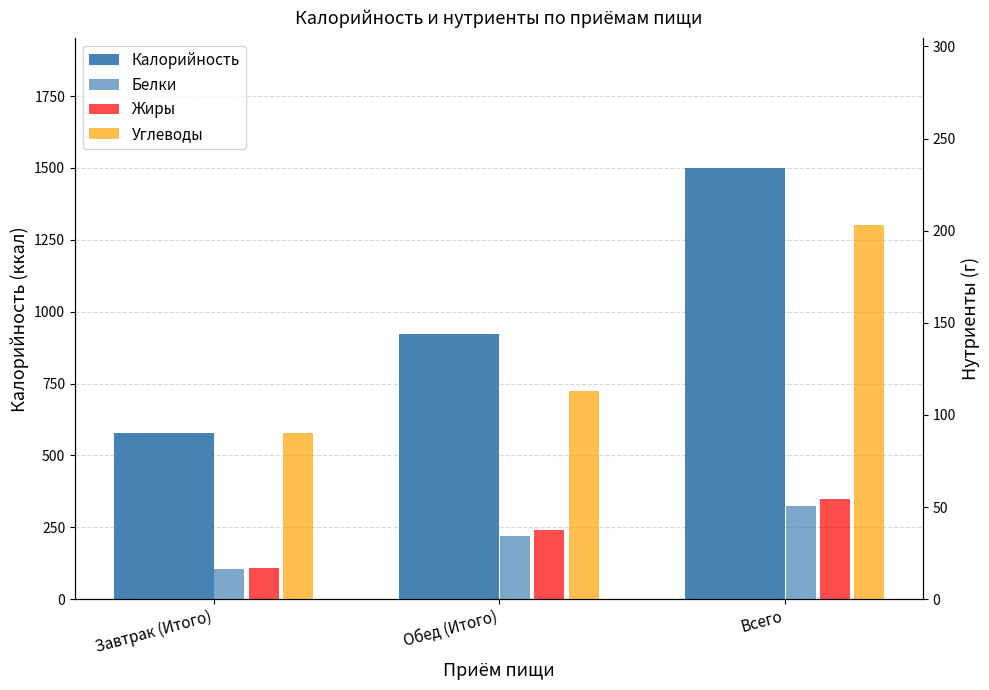

Is it true that Углеводы equals 112.9 at Обед (Итого)?

True